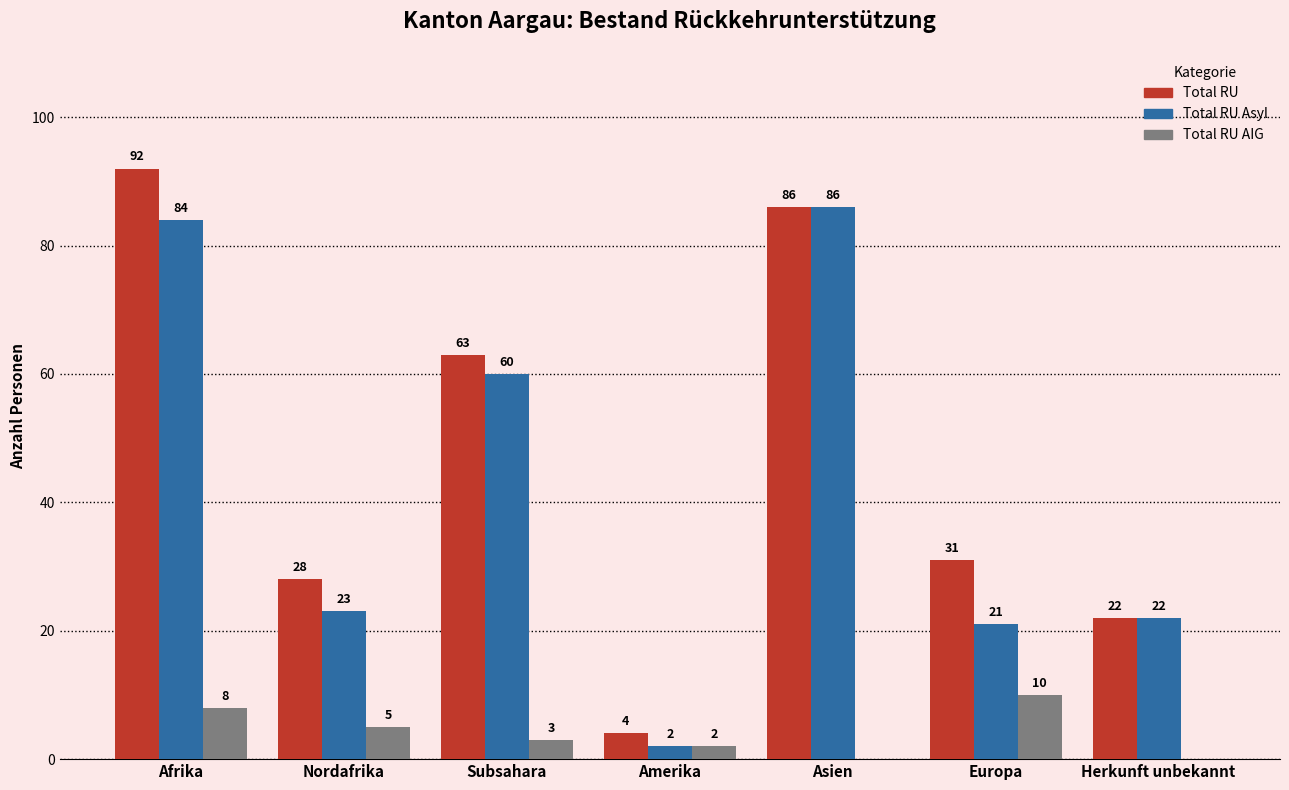

Which category has the highest value in the Total RU Asyl series?

Asien